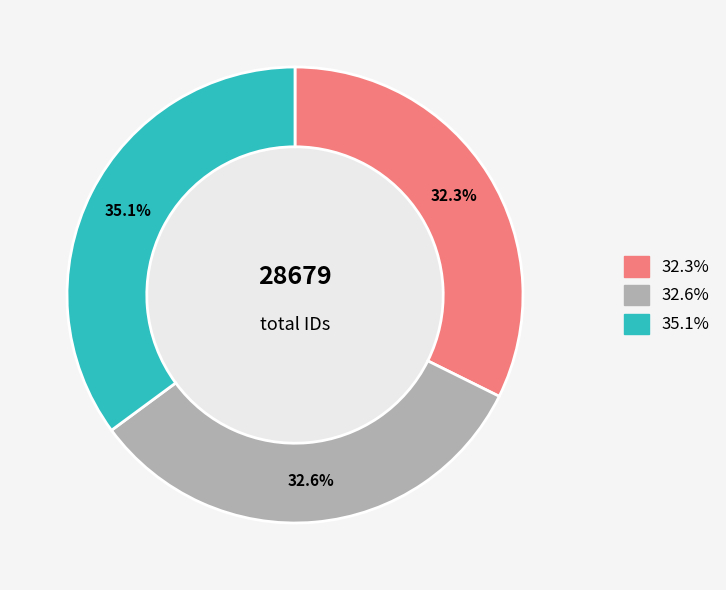

How many segments does this pie chart have?

3